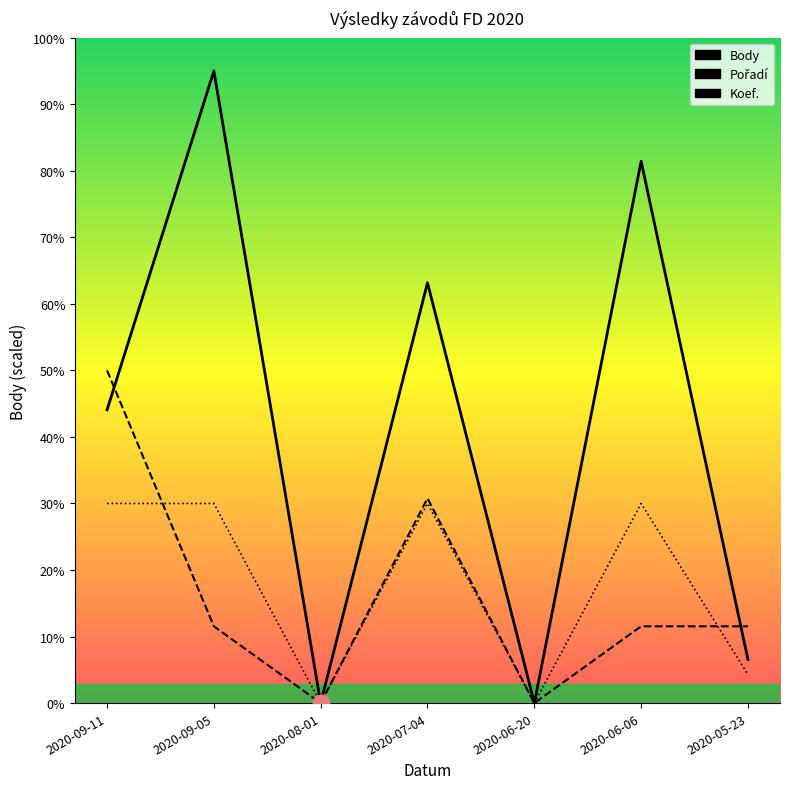

How many intersections are there between Pořadí and Koef.?

2